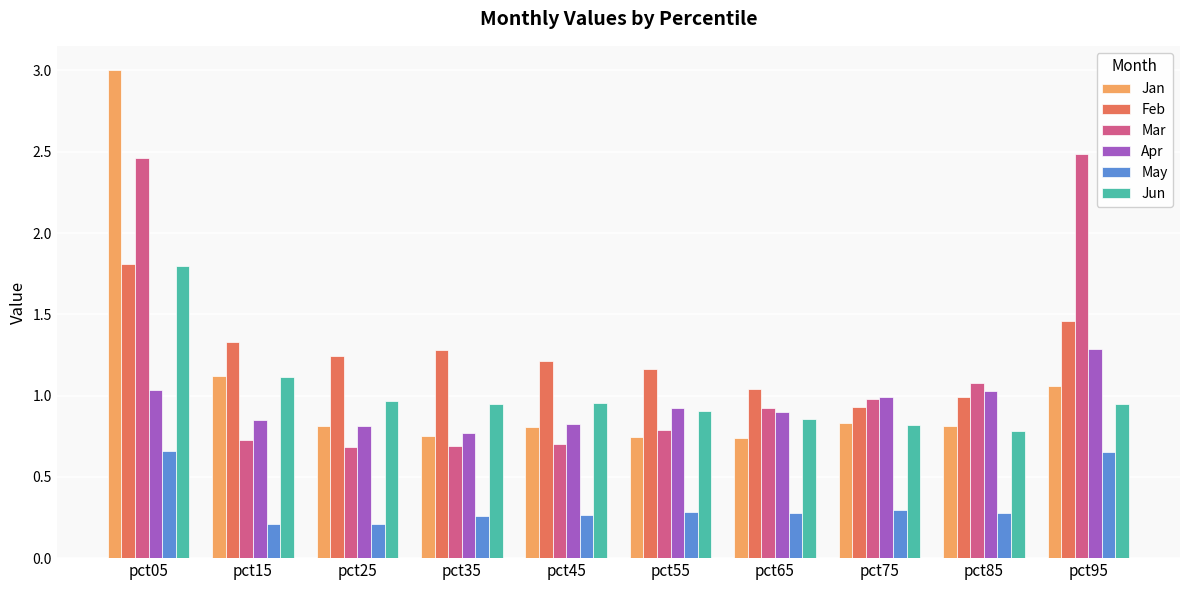

Between pct15 and pct95, which series saw the biggest shift?

Mar